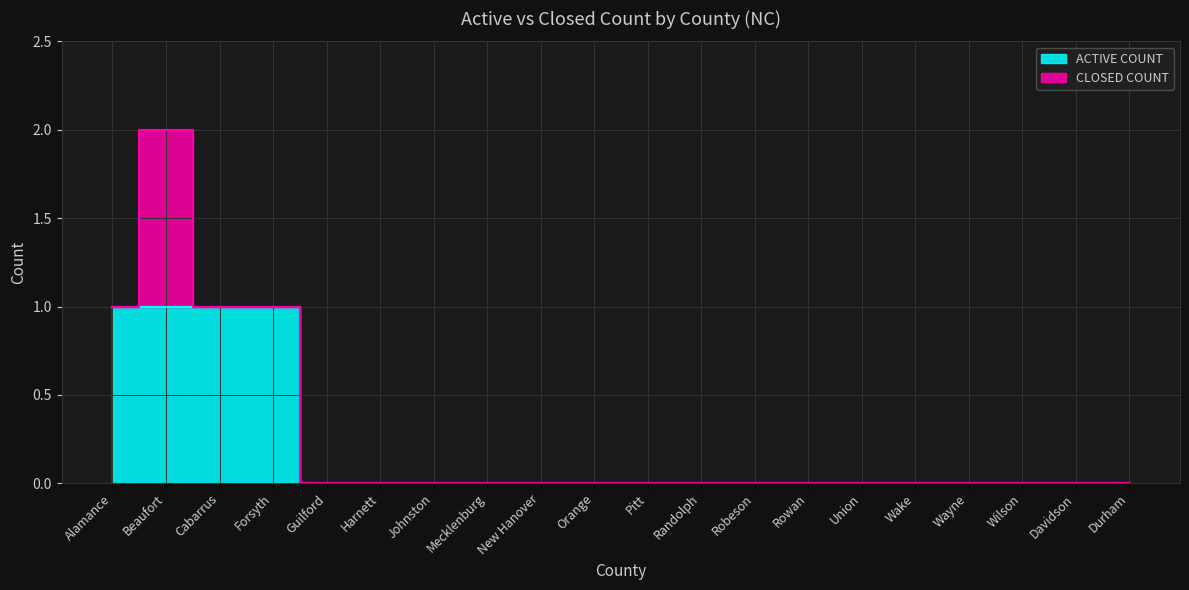

List the labels in order of value, smallest first.

Guilford, Harnett, Johnston, Mecklenburg, New Hanover, Orange, Pitt, Randolph, Robeson, Rowan, Union, Wake, Wayne, Wilson, Davidson, Durham, Alamance, Beaufort, Cabarrus, Forsyth